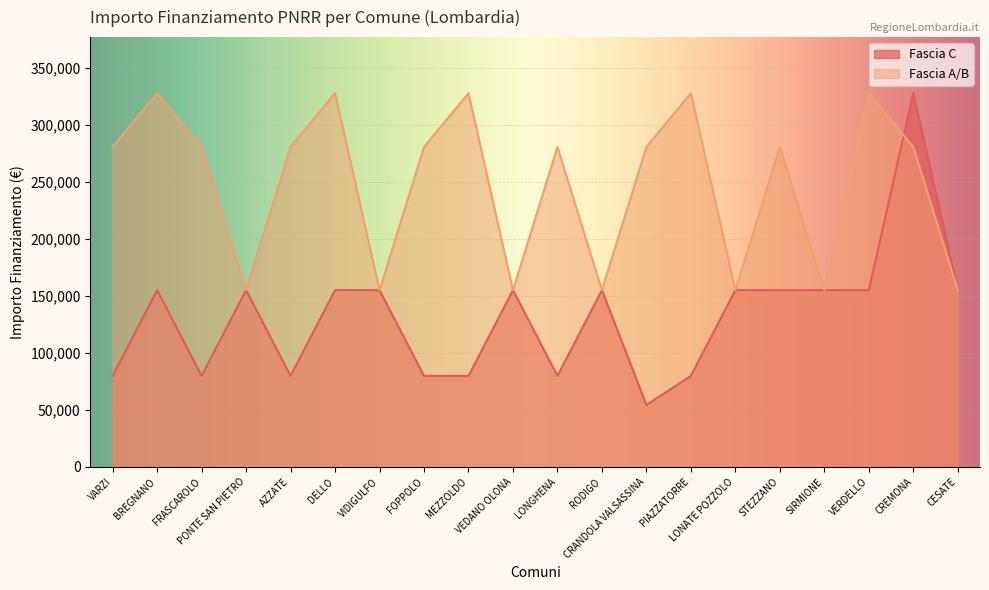

At which category does the chart reach its minimum across all series?

CRANDOLA VALSASSINA